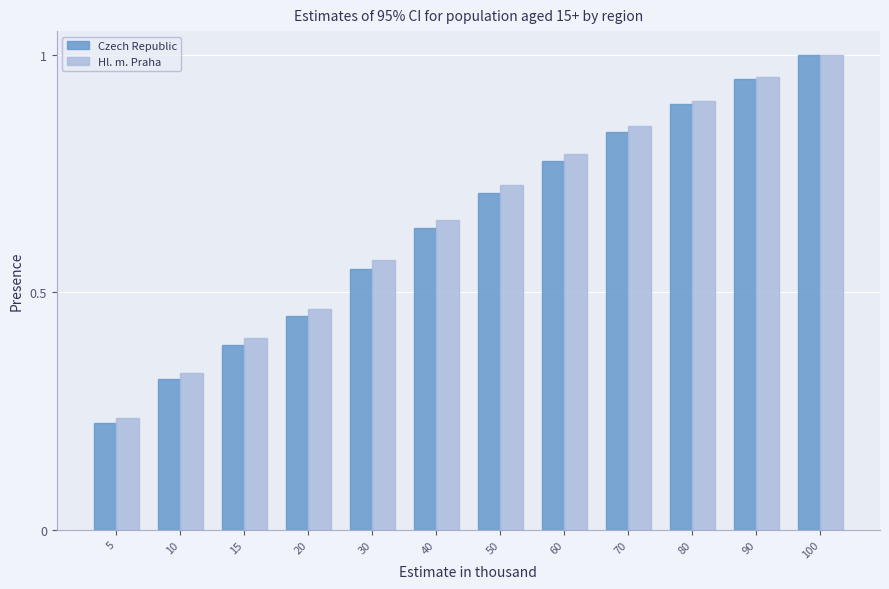

Which label corresponds to the smallest value in the chart?

5